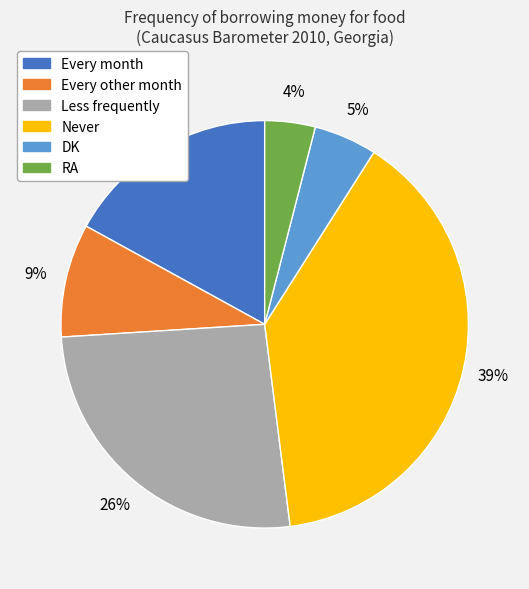

How many slices are in this pie chart?

6